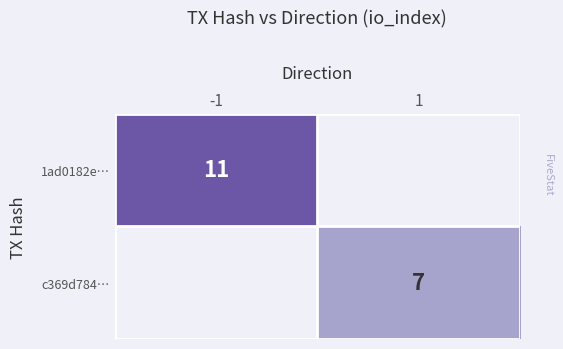

The value of 1ad0182e… at -1 is 11. True or false?

True